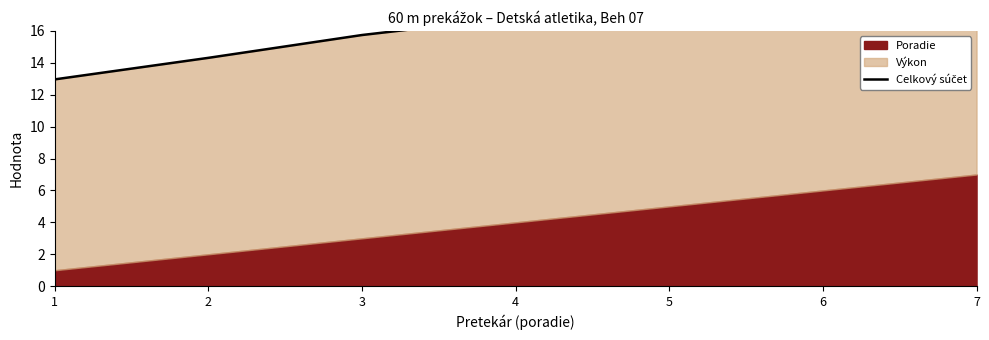

At which label does the data first exceed 16?

4